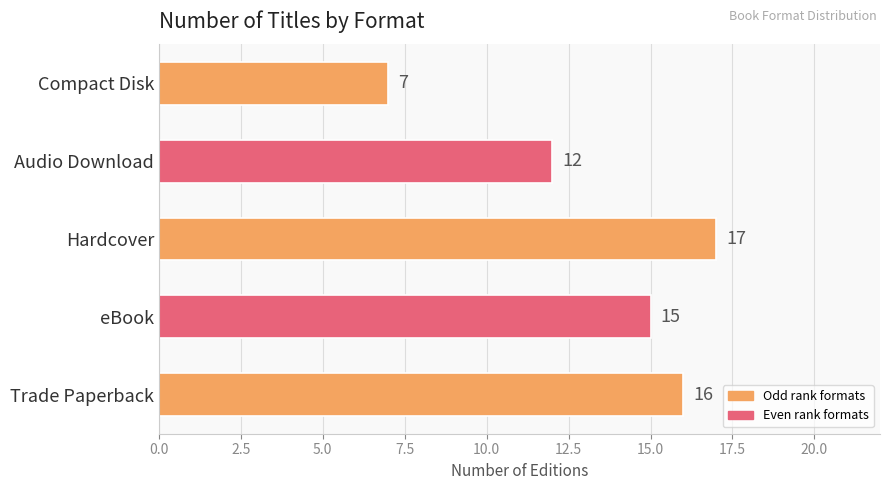

What is the difference between the values at Trade Paperback and Compact Disk?

9